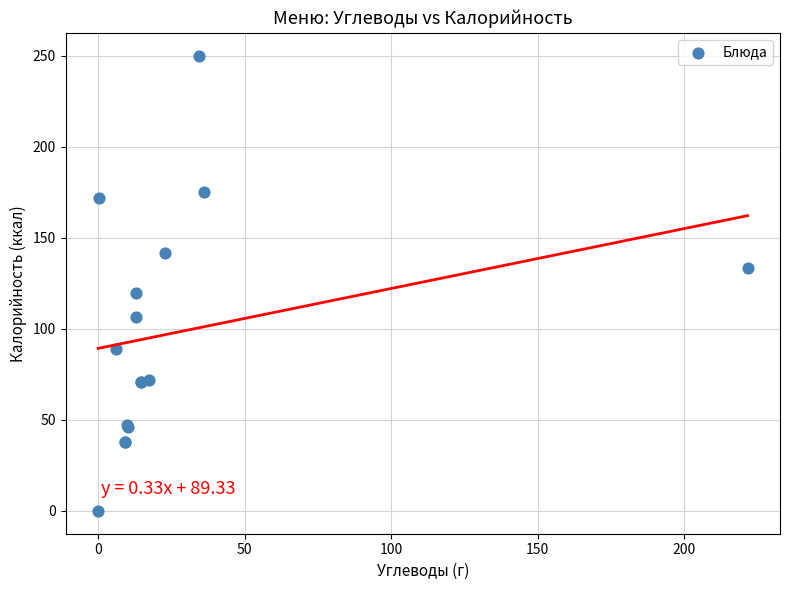

What Y value in the scatter plot is closest to 125?

120.0